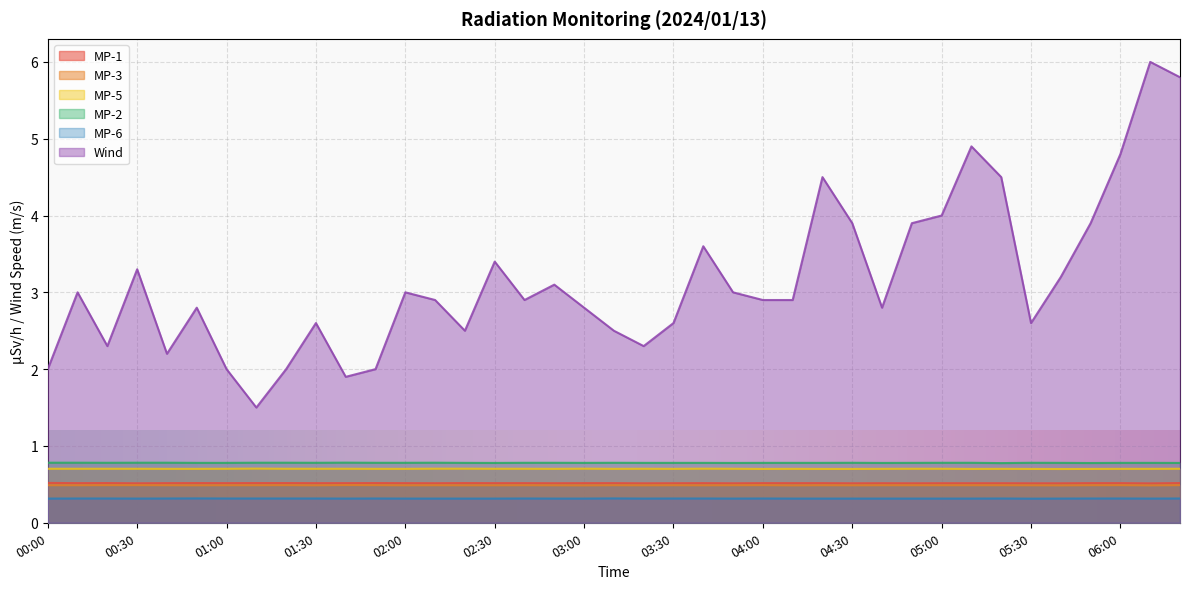

At how many categories does at least one series exceed 4?

6